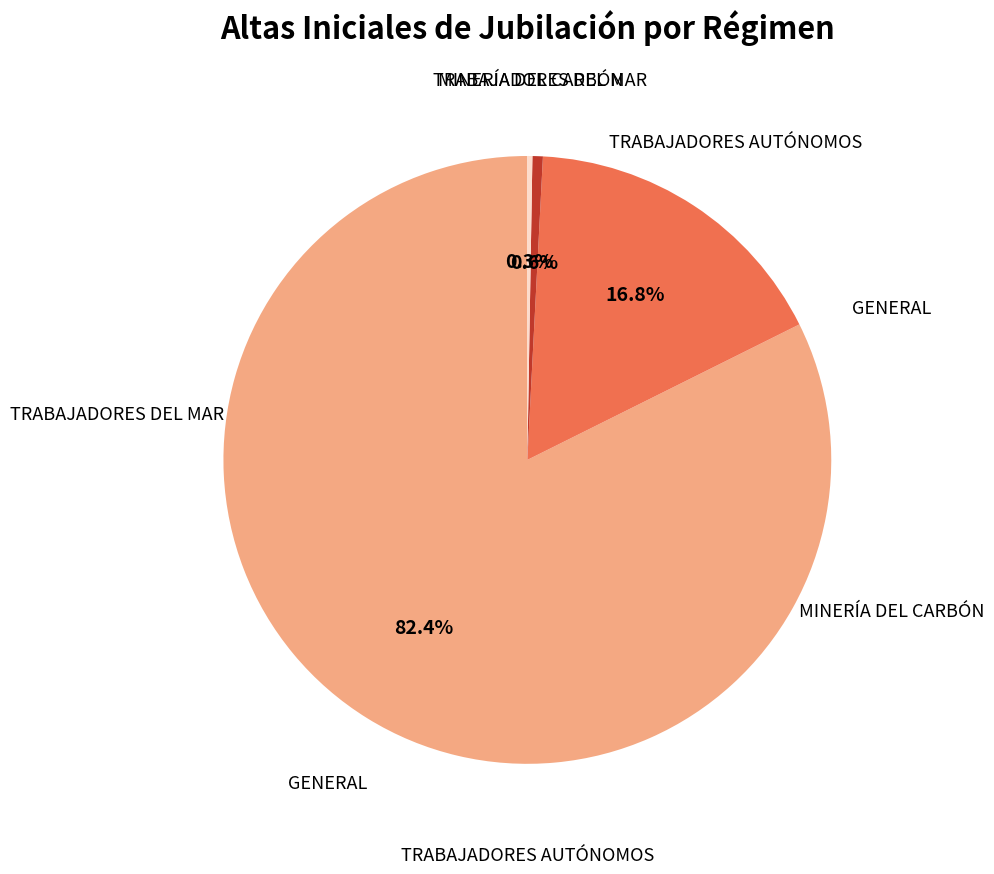

Does any single category account for the majority?

Yes